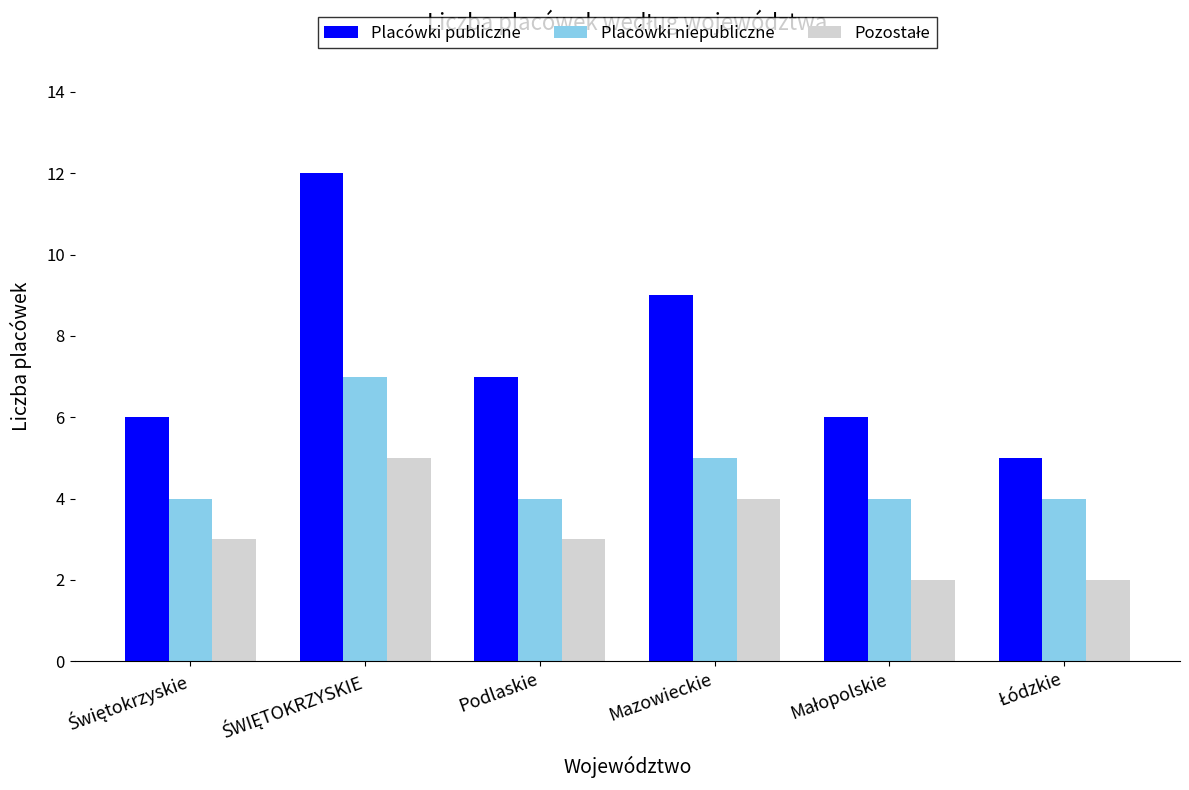

What is the greatest value displayed?

12